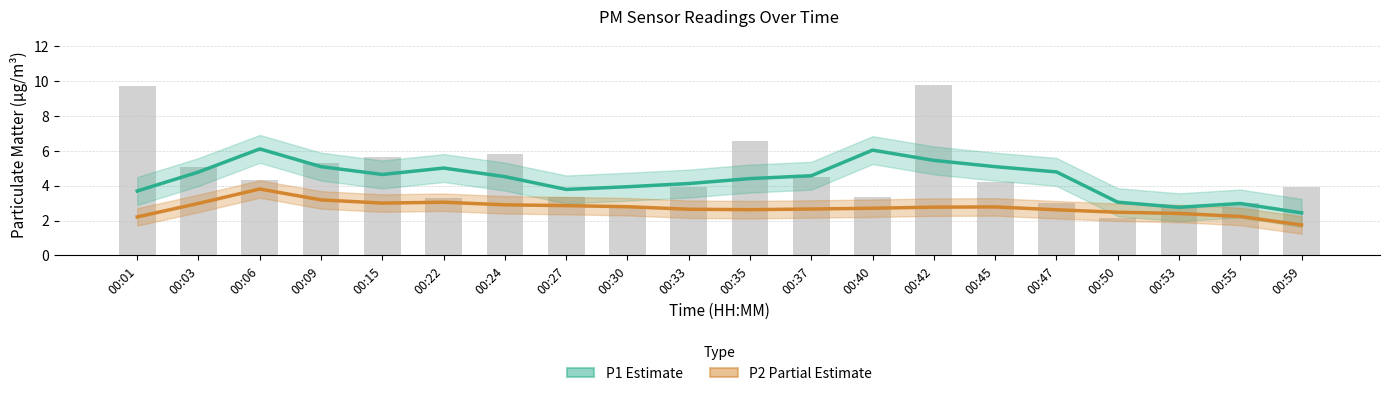

What are all the series names shown in the legend?

P1 Estimate, P2 Partial Estimate